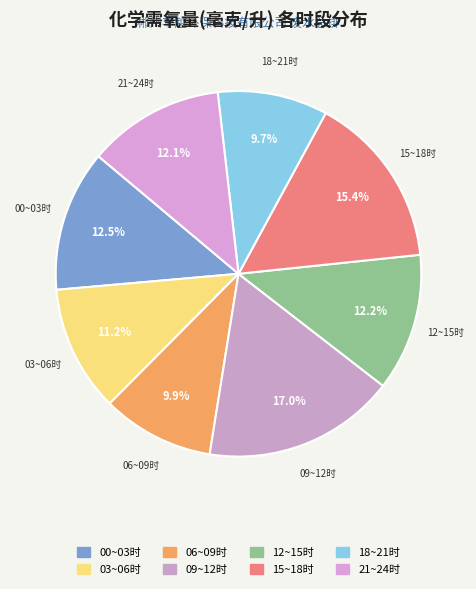

To the nearest percent, what is the difference between the largest and smallest slice percentages?

7%